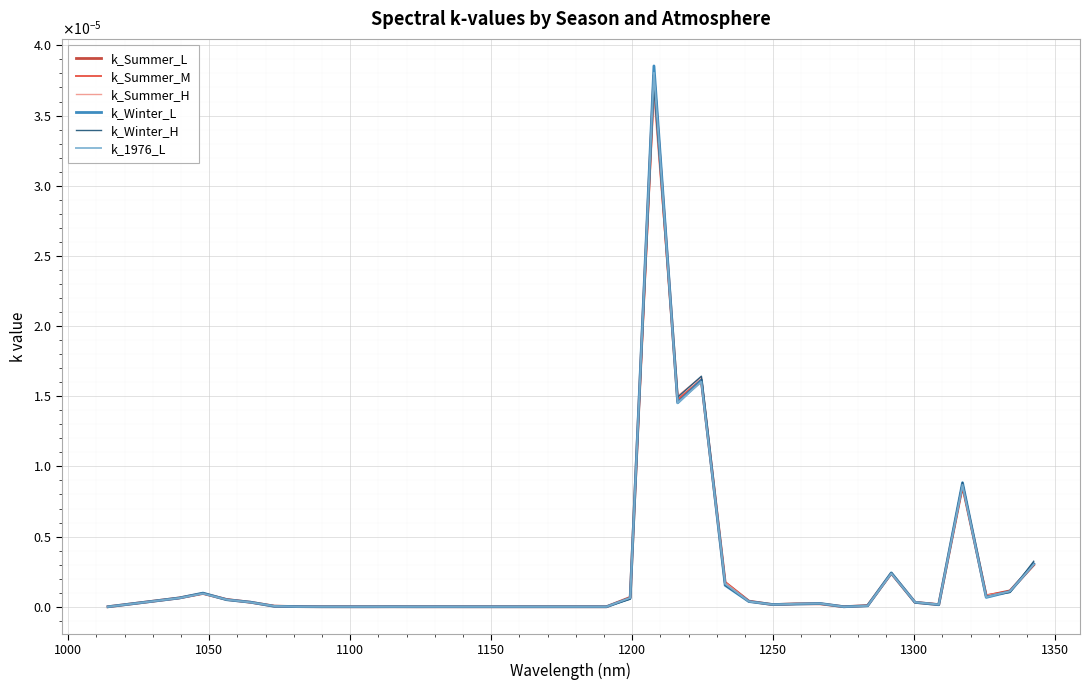

Is this an area chart (filled region under the line)?

No